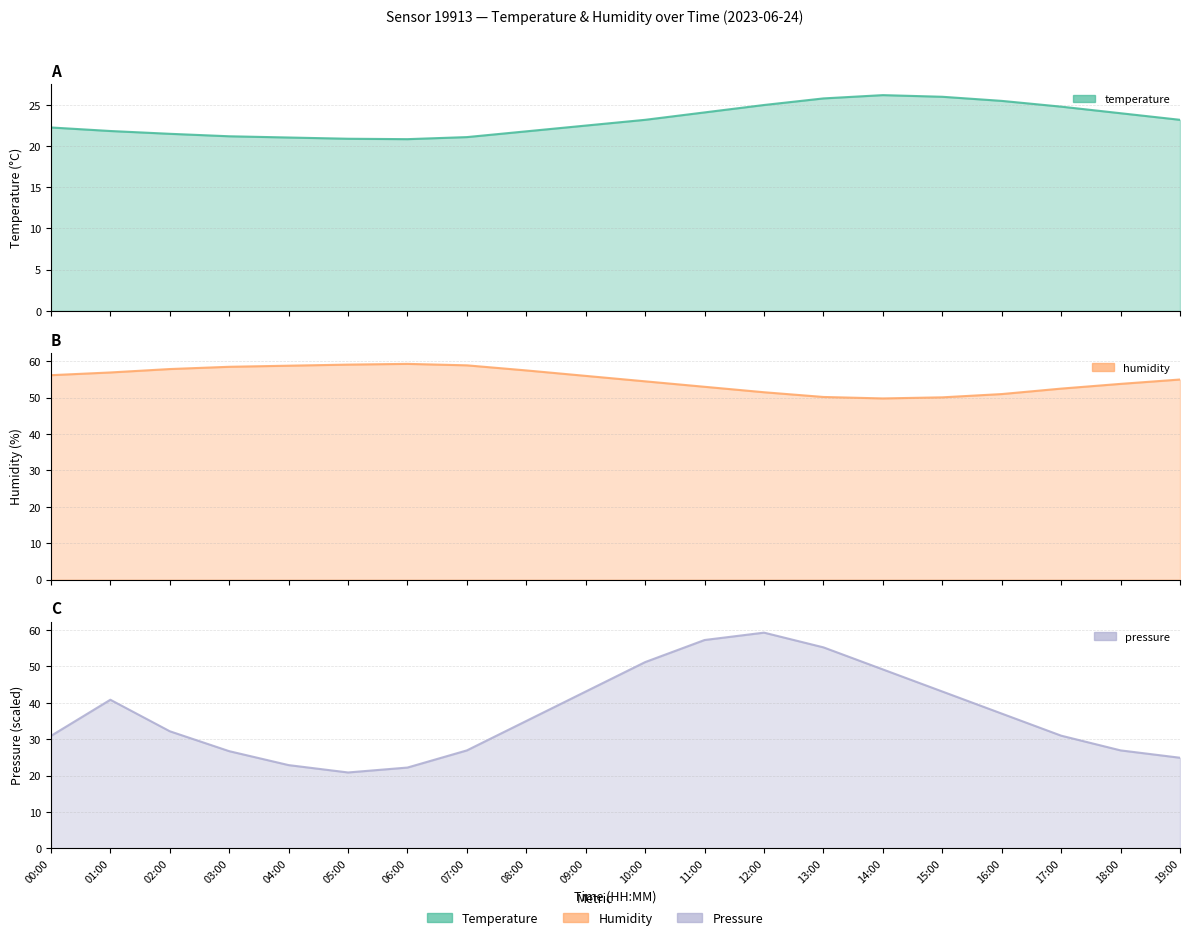

At which category does the chart reach its peak across all series?

06:00